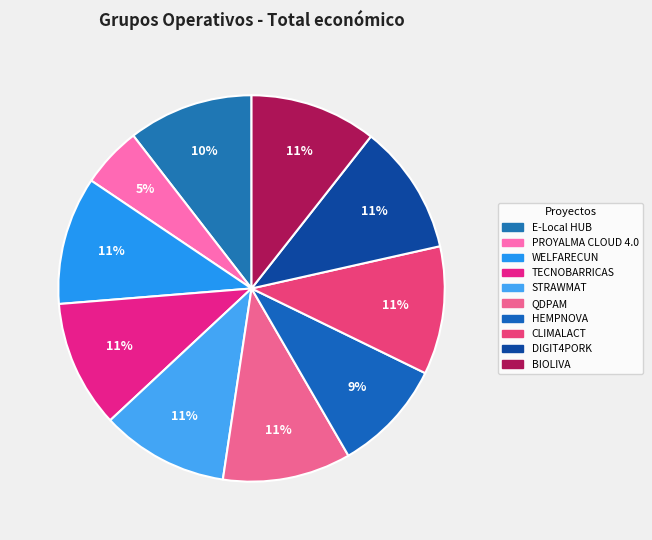

Count the number of slices in the pie.

10